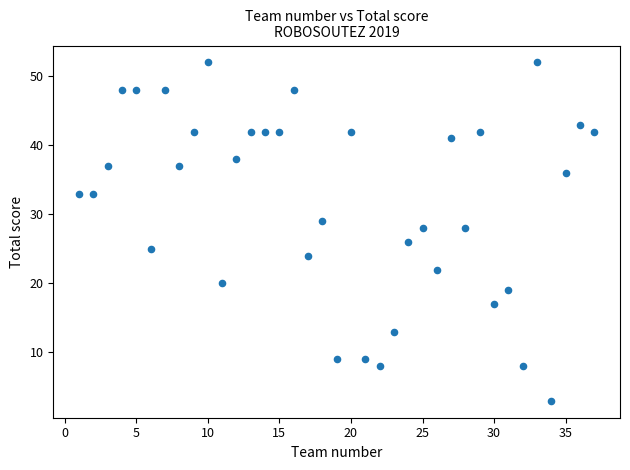

What is the range of X values (max minus min)?

36